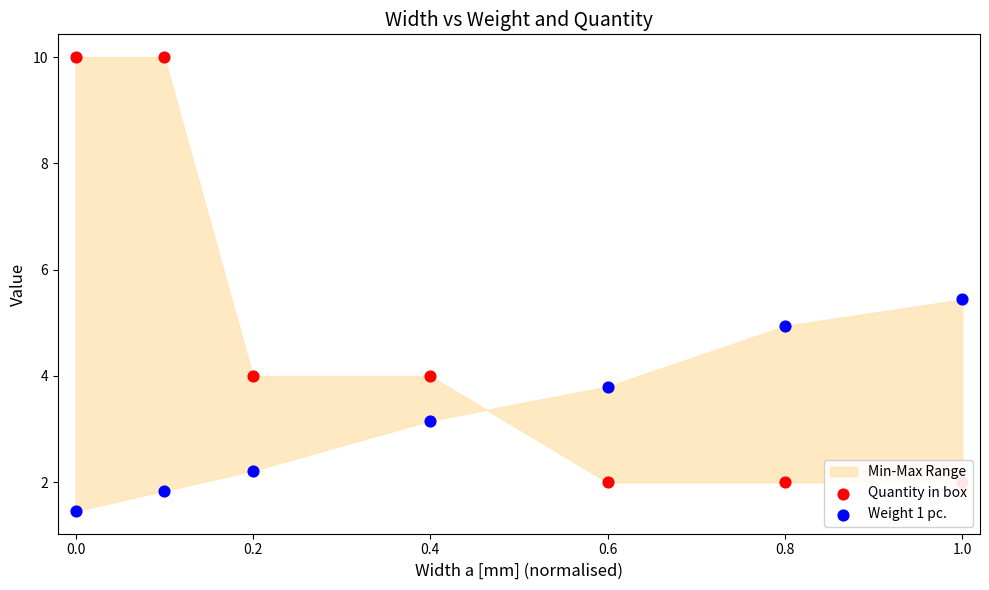

Which series contains the highest Y value?

Quantity in box